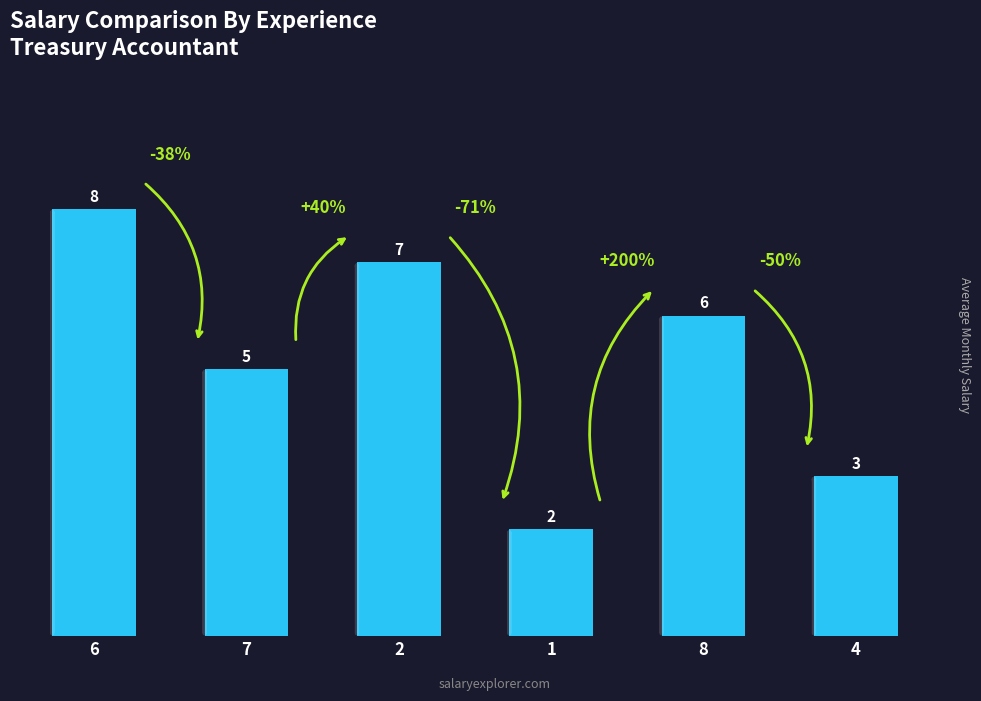

Count the values in the range 3 to 7.

4